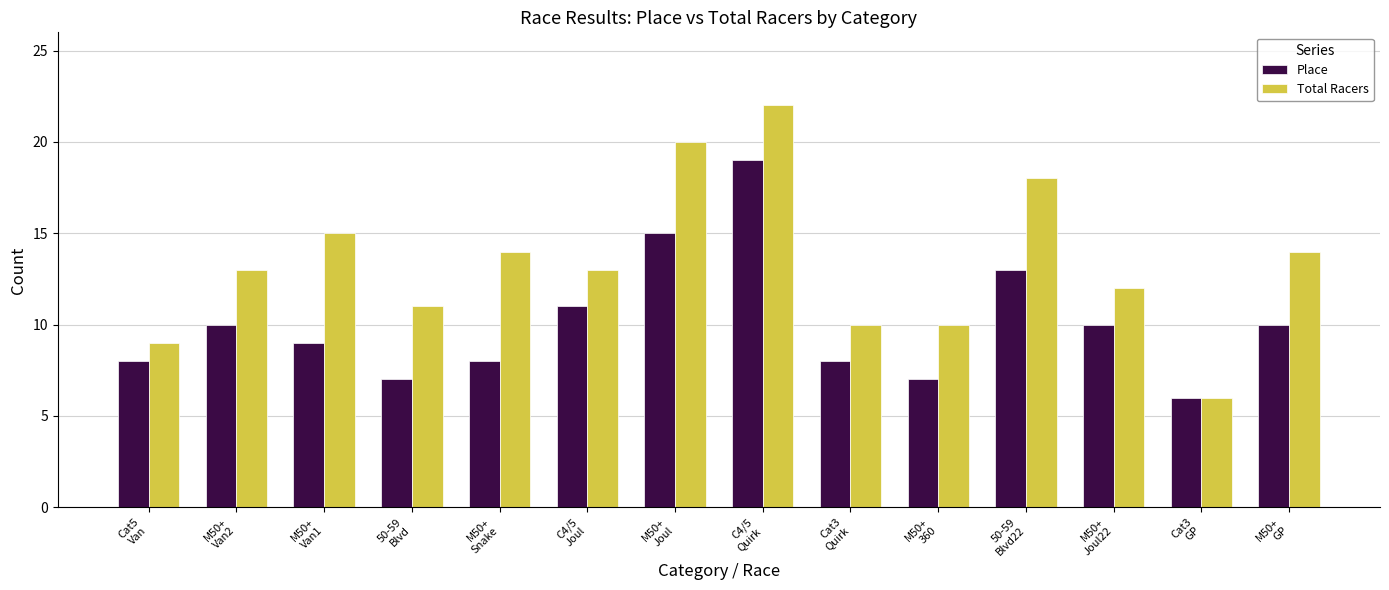

Reading left to right, extract all data points from this chart.

Place: 8	10	9	7	8	11	15	19	8	7	13	10	6	10
Total Racers: 9	13	15	11	14	13	20	22	10	10	18	12	6	14